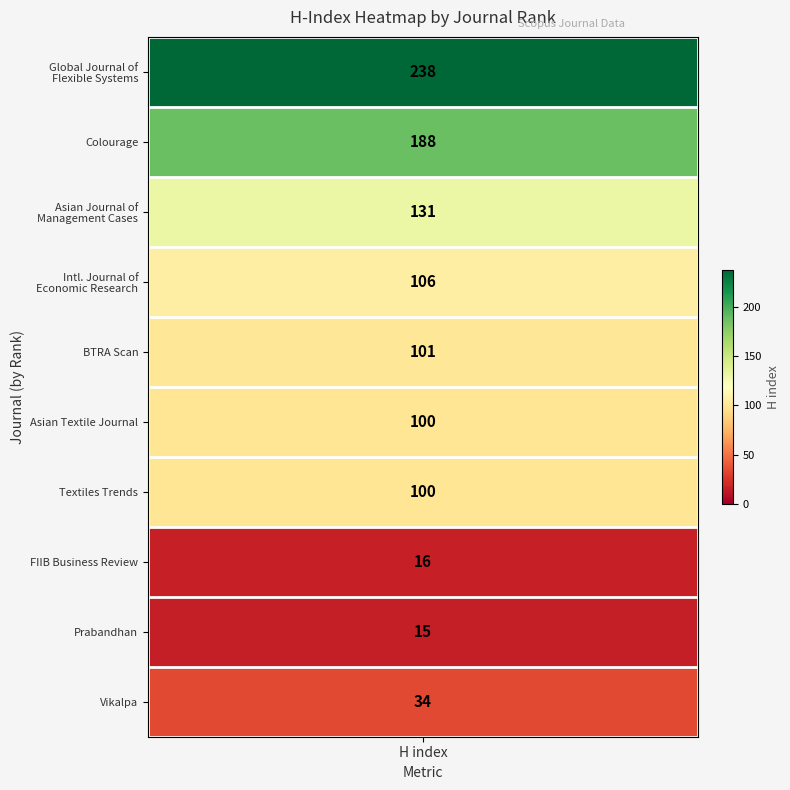

What is the sum of all values?

1029